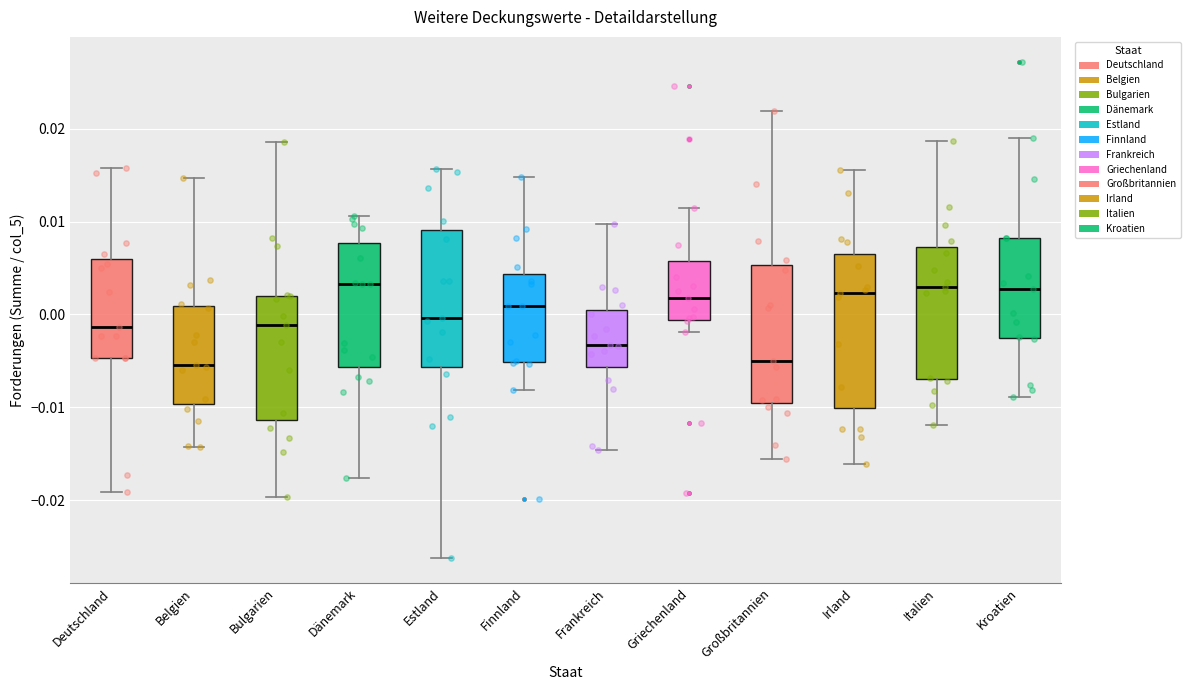

Where is the lower edge of the box for Dänemark on the y-axis? The values are not printed on the chart, so give them approximately, as read against the axis.

-0.006